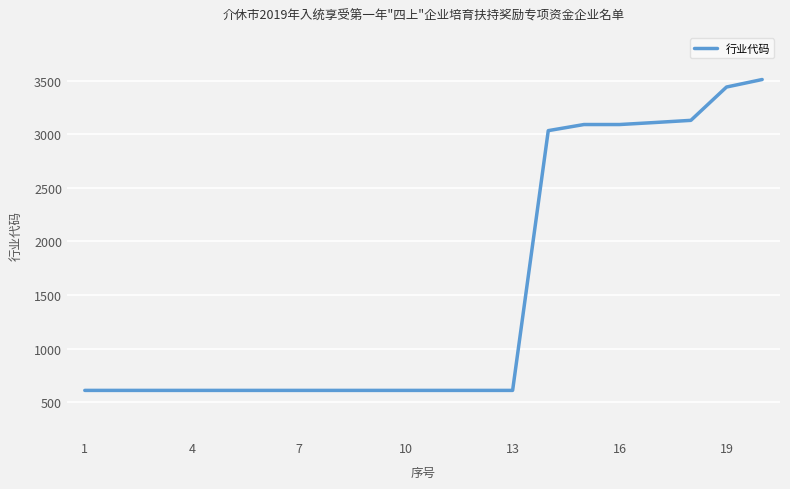

What is the difference between the maximum and minimum values?

2901